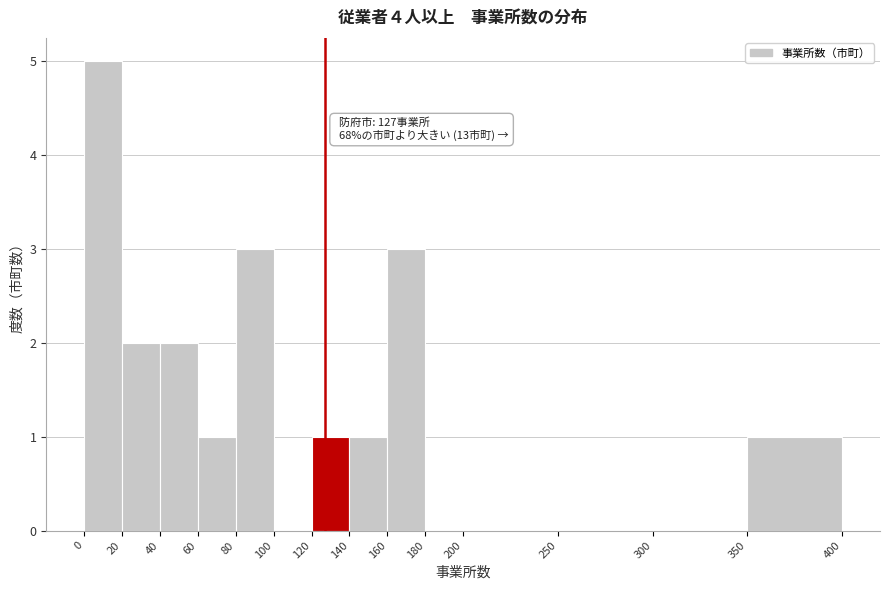

Which range on the x-axis has the tallest bar?

0 to 20